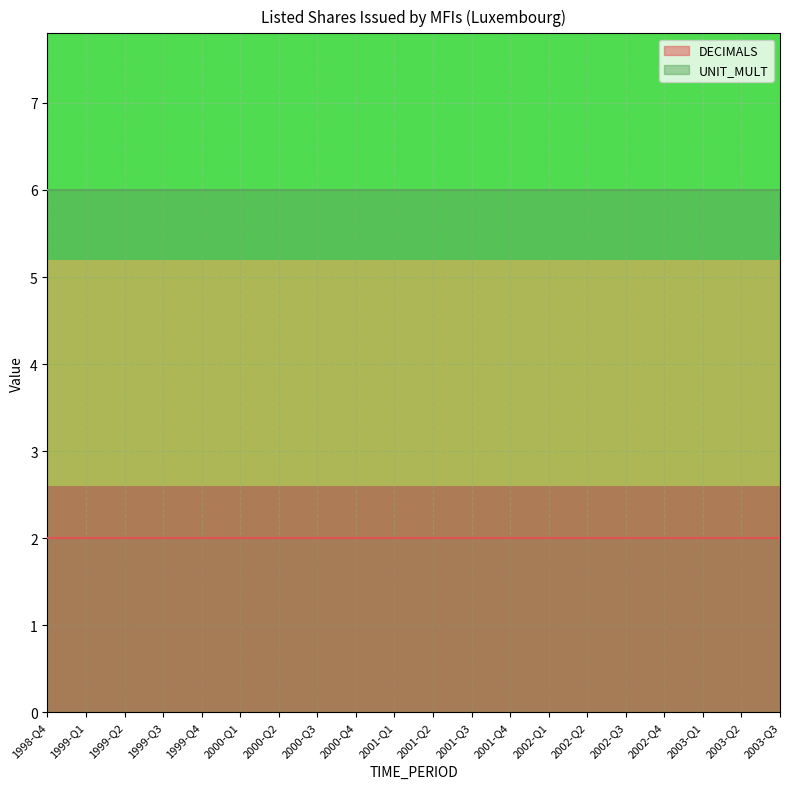

Which series has the largest range (max minus min)?

DECIMALS